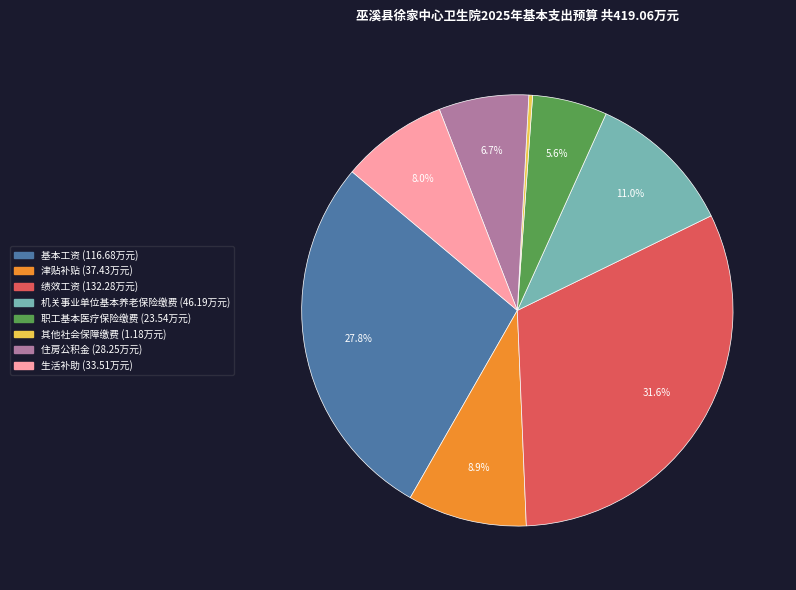

How many segments does this pie chart have?

8